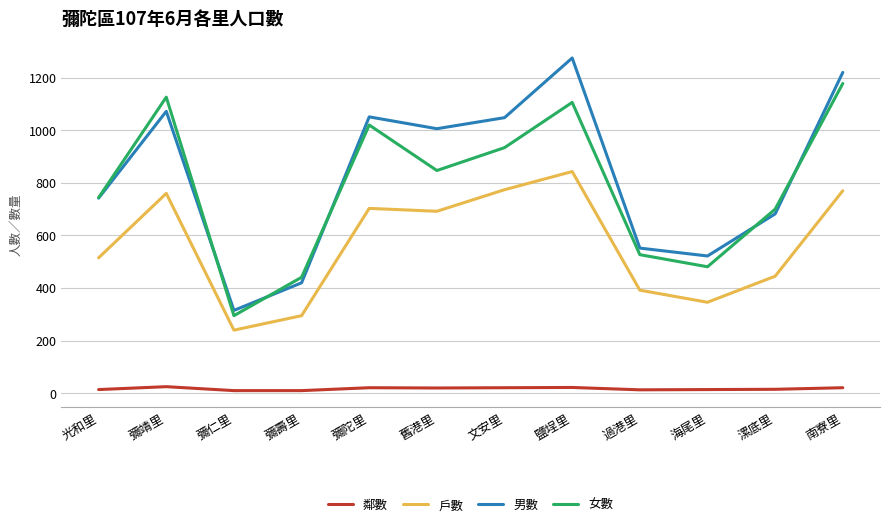

Count the number of categories in the chart.

12